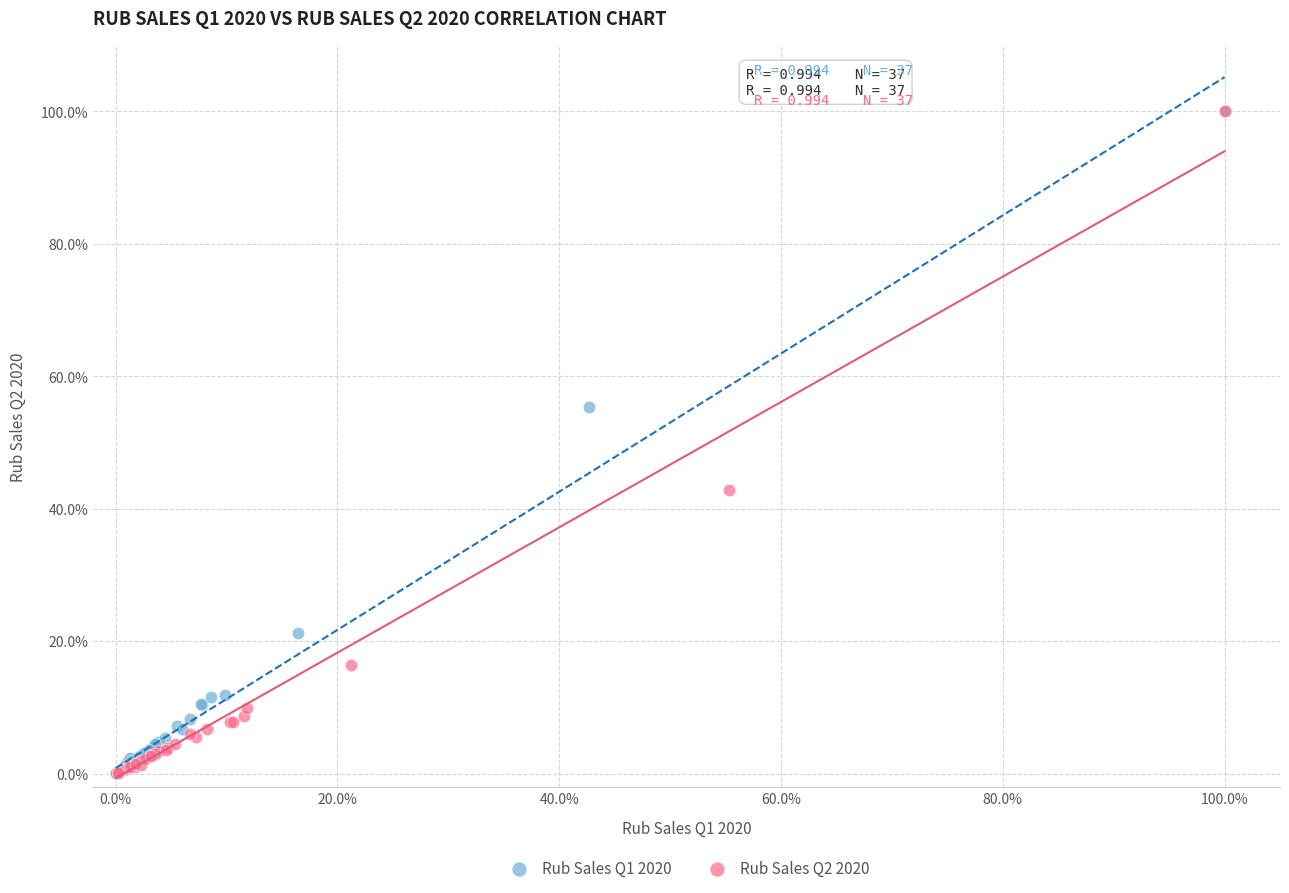

What are all the series names shown in the legend?

Rub Sales Q1 2020, Rub Sales Q2 2020